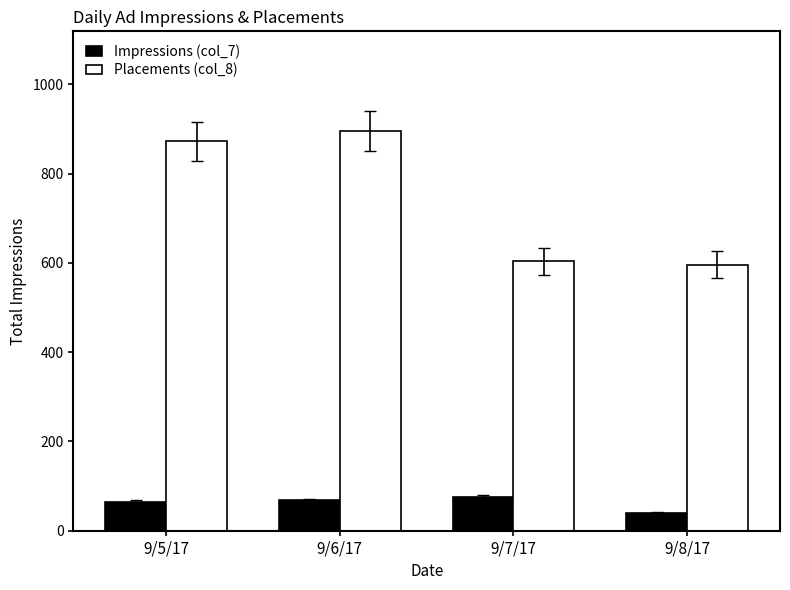

Rank the series by their maximum value, from lowest to highest.

Impressions (col_7), Placements (col_8)